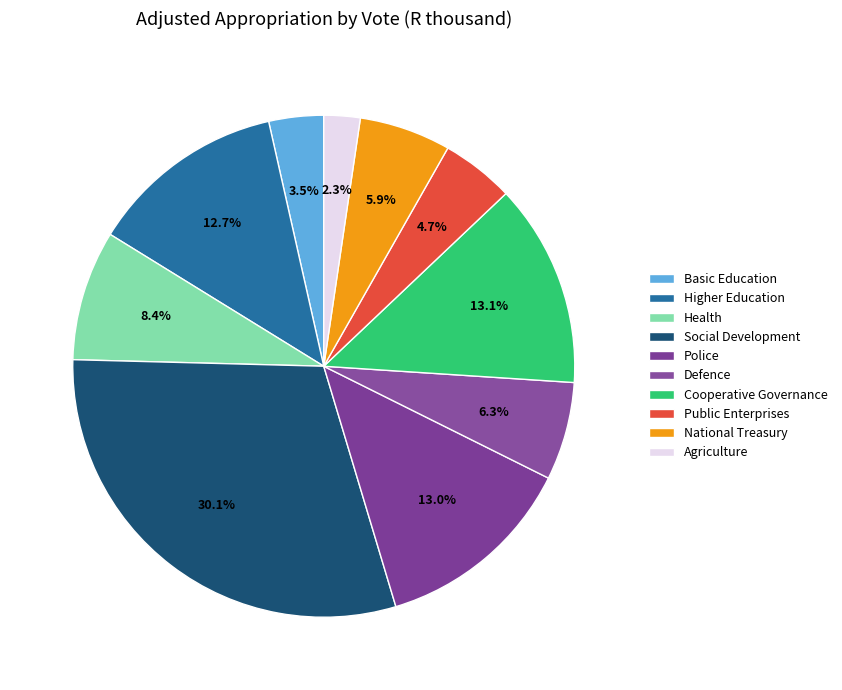

To the nearest percent, what is the difference between the Cooperative Governance and Basic Education slice percentages?

10%